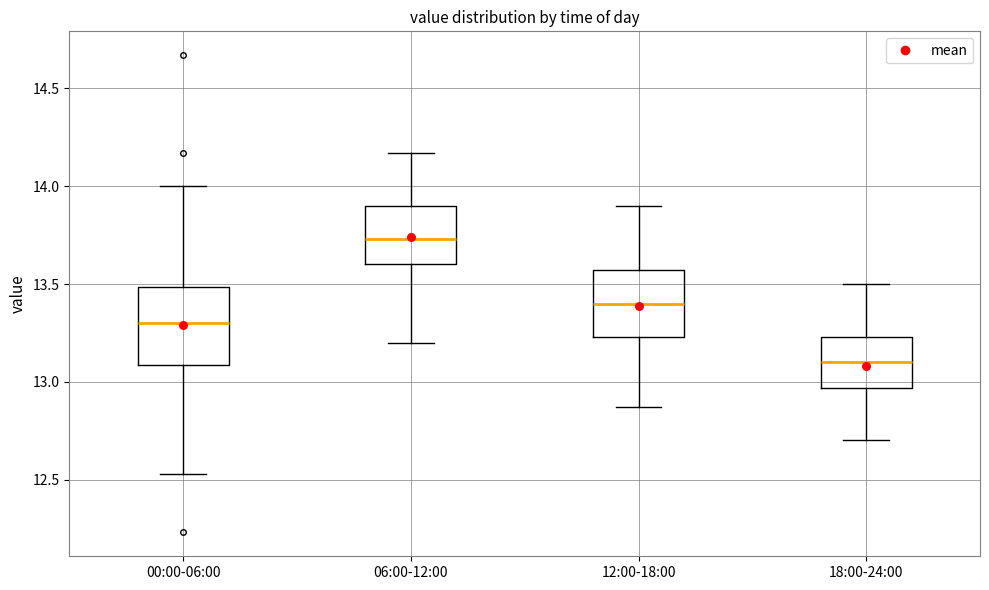

Which box's median line is the lowest?

18:00-24:00